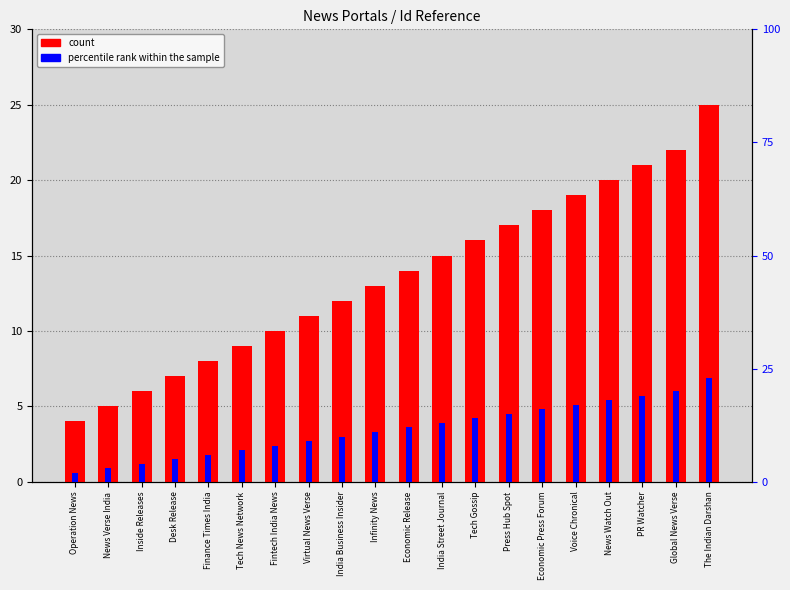

At which label does count first exceed 14?

India Street Journal